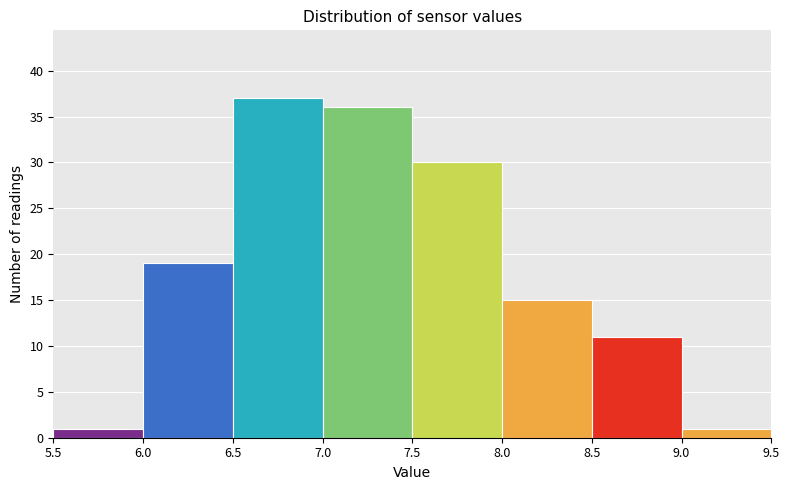

Which range on the x-axis has the tallest bar?

6.5 to 7.0